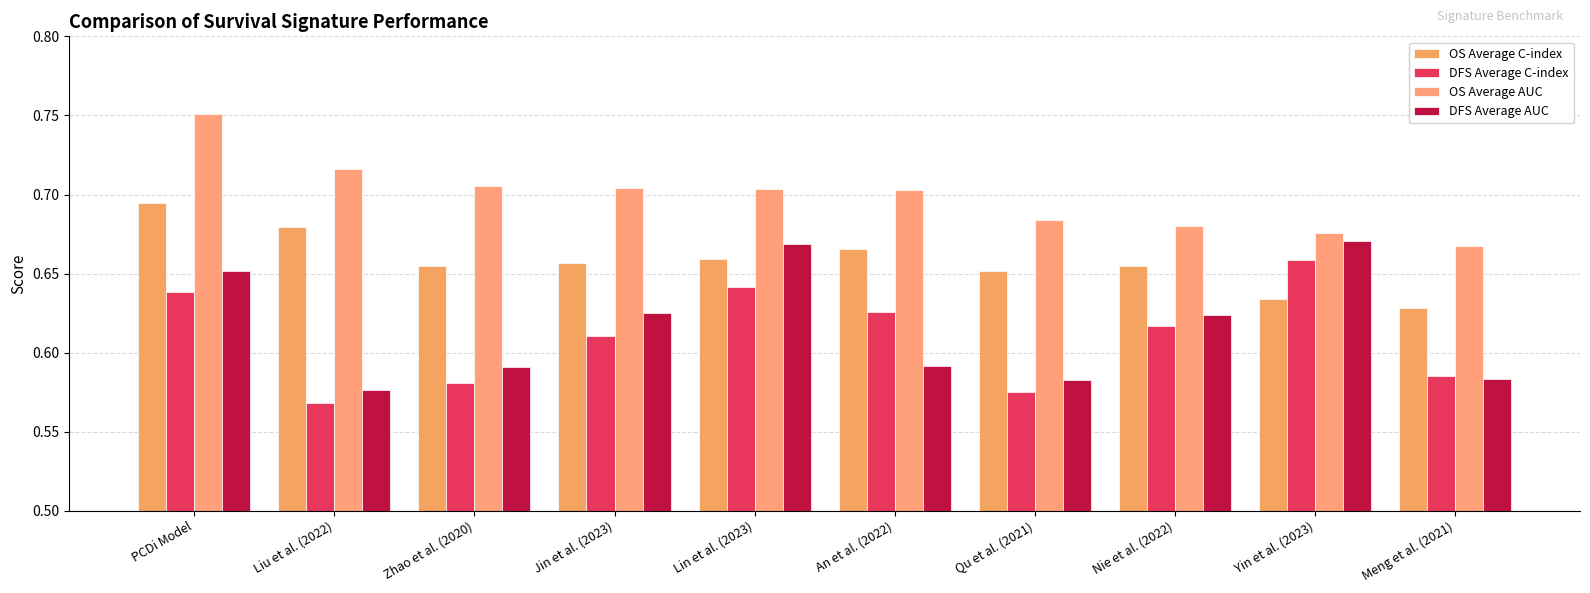

List the series in order of their peak value, lowest first.

DFS Average C-index, DFS Average AUC, OS Average C-index, OS Average AUC